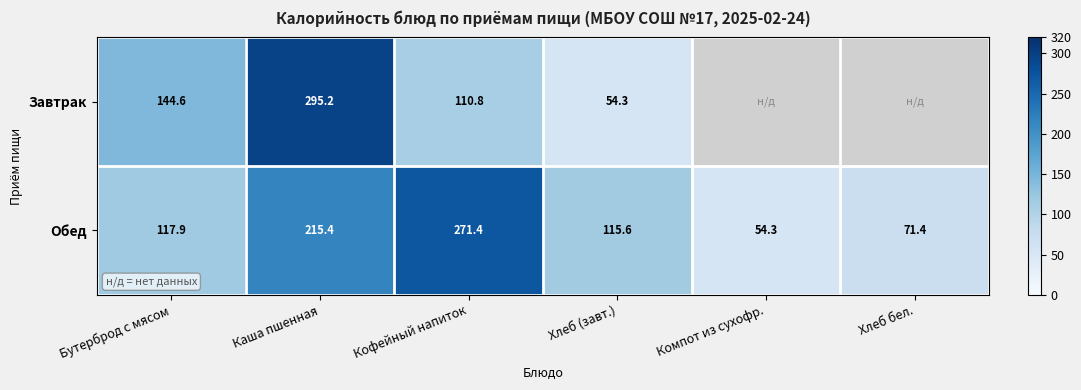

List the labels in order of Обед value, smallest first.

Компот из сухофр., Хлеб бел., Хлеб (завт.), Бутерброд с мясом, Каша пшенная, Кофейный напиток